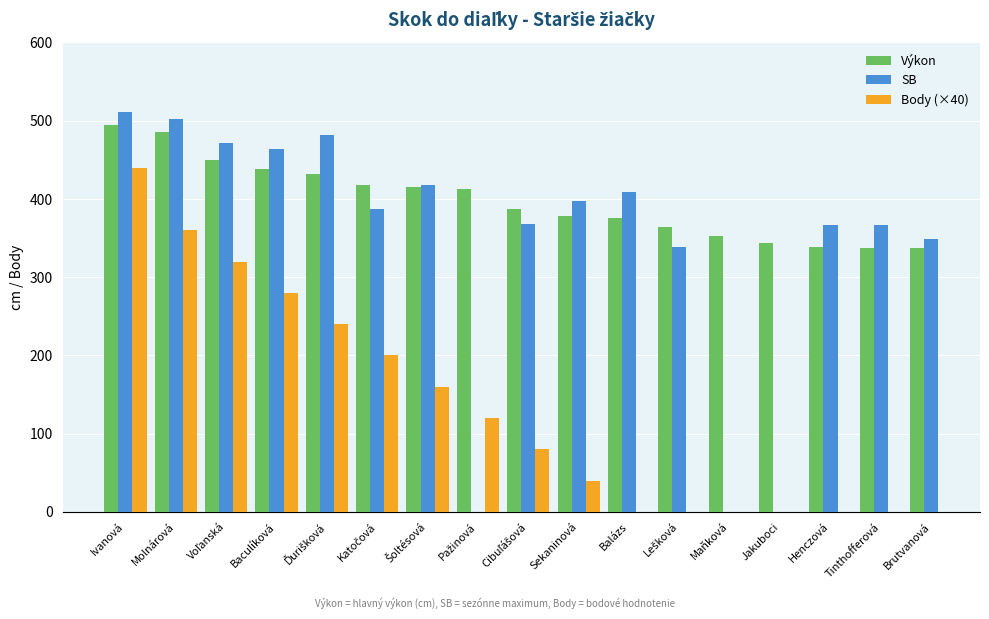

What is the label of the 12th bar from the right?

Katočová